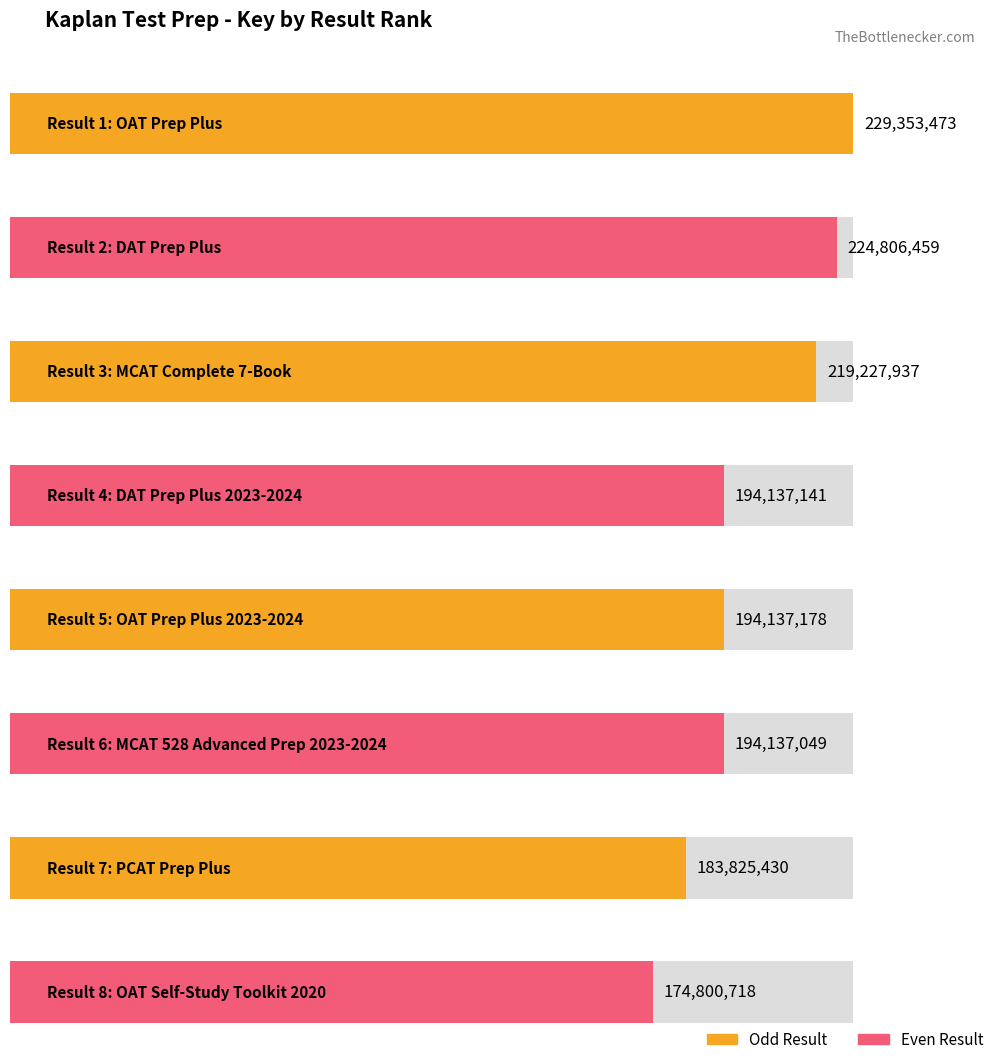

What is the difference between the second highest and minimum values?

50005741